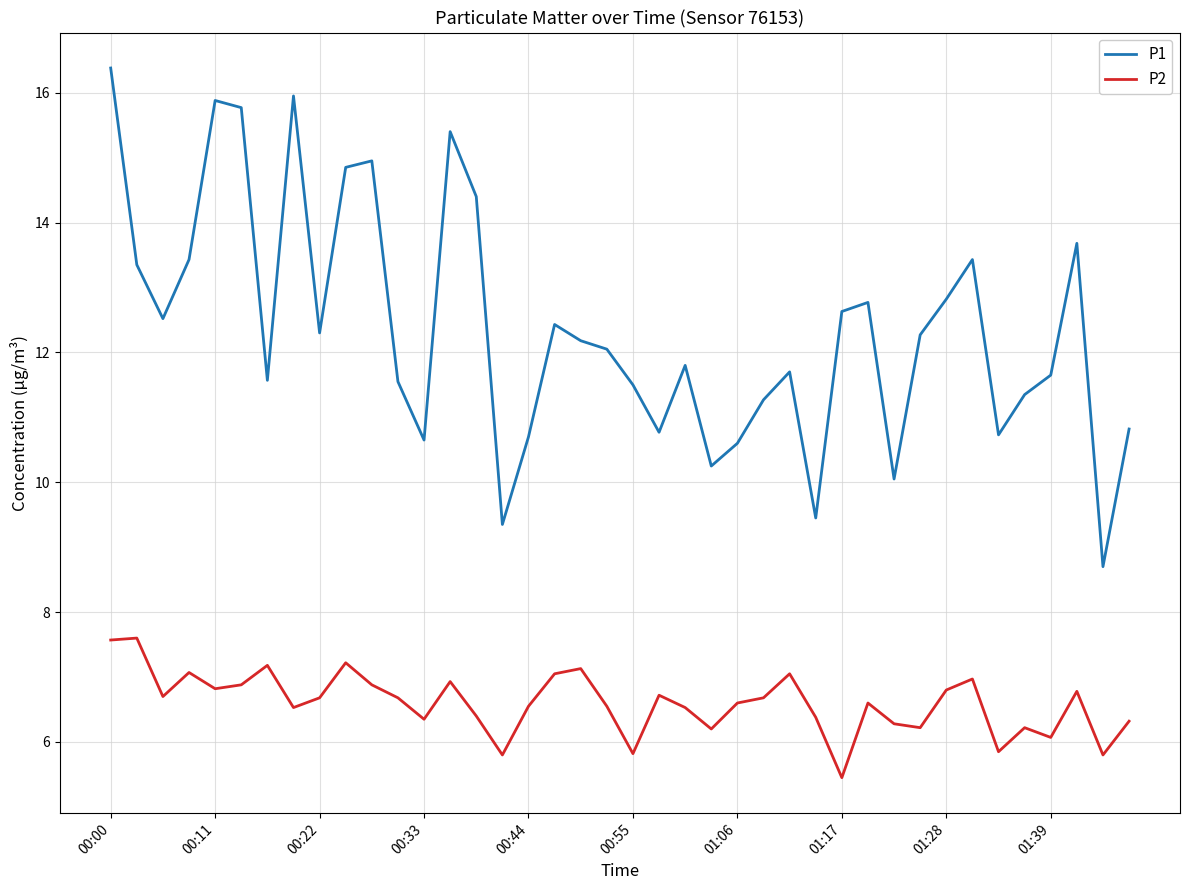

Which series has the widest spread of values?

P1